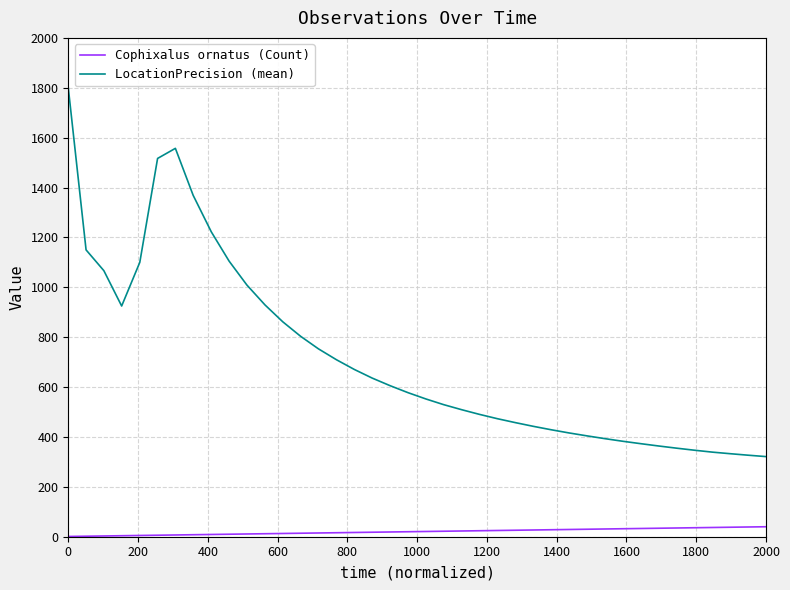

Which series has the widest spread of values?

LocationPrecision (mean)